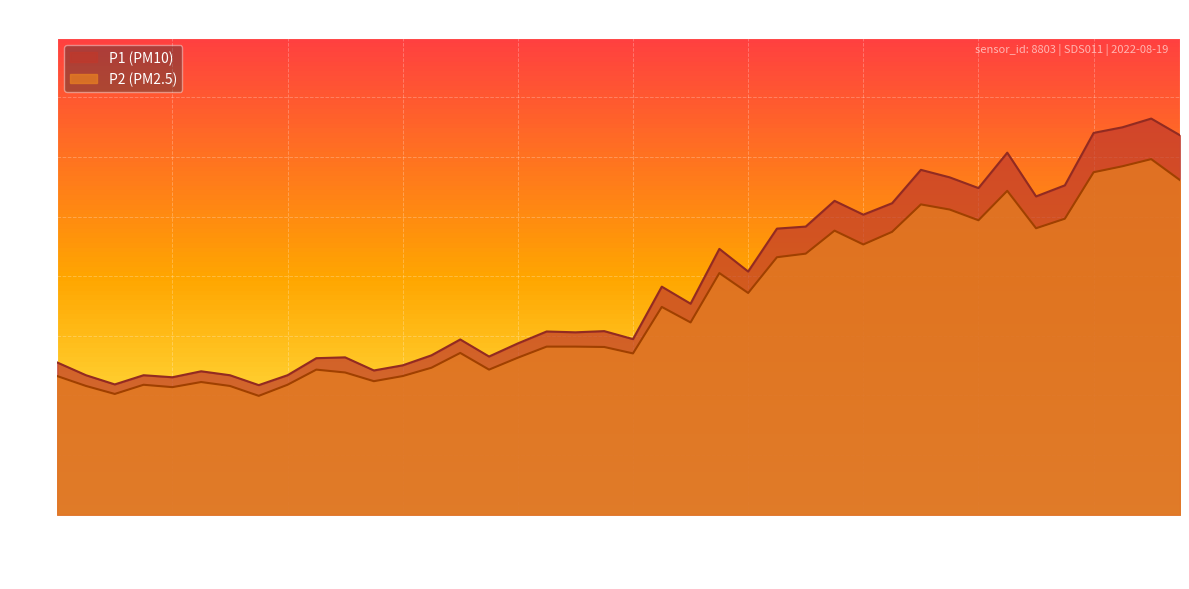

What are all the series names shown in the legend?

P1 (PM10), P2 (PM2.5)